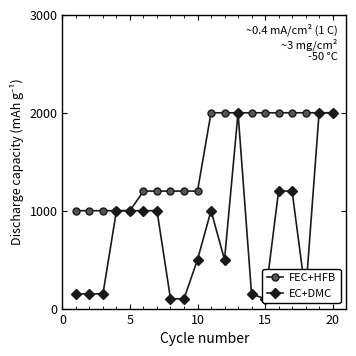

What is the highest value of the FEC+HFB series?

2000